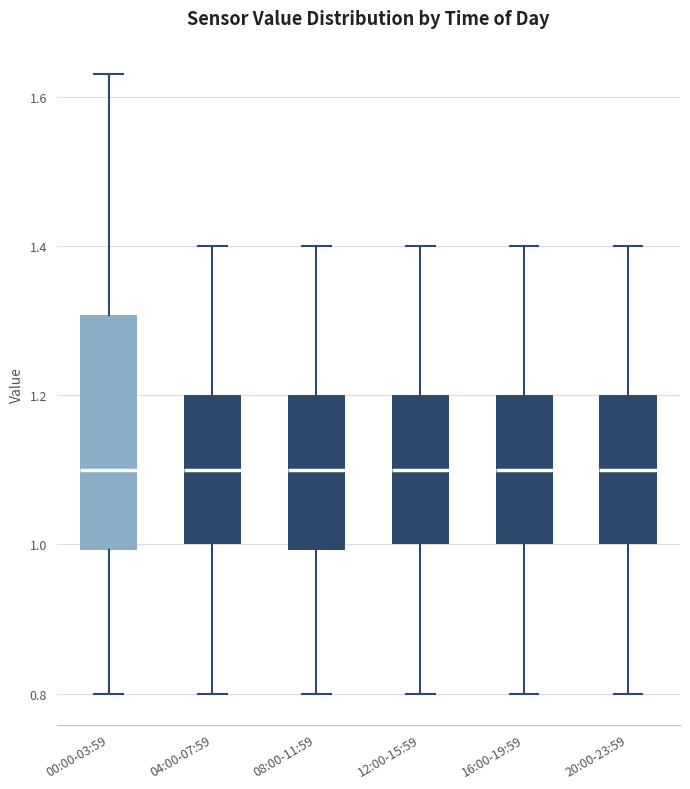

Reading left to right, transcribe this box plot: for each box, give where its median line is, the range the box spans, and where its two whiskers end, as read against the y-axis. The values are not printed on the chart, so give them approximately, as read against the axis.

00:00-03:59: median 1.10, box 1.00 to 1.30, whiskers 0.80 to 1.64
04:00-07:59: median 1.10, box 1.00 to 1.20, whiskers 0.80 to 1.40
08:00-11:59: median 1.10, box 1.00 to 1.20, whiskers 0.80 to 1.40
12:00-15:59: median 1.10, box 1.00 to 1.20, whiskers 0.80 to 1.40
16:00-19:59: median 1.10, box 1.00 to 1.20, whiskers 0.80 to 1.40
20:00-23:59: median 1.10, box 1.00 to 1.20, whiskers 0.80 to 1.40